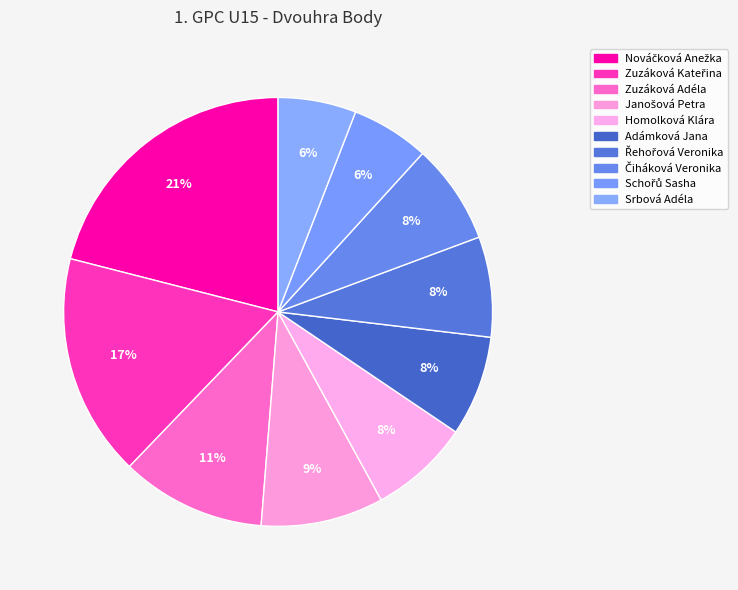

To the nearest percent, what is the average slice percentage?

10%